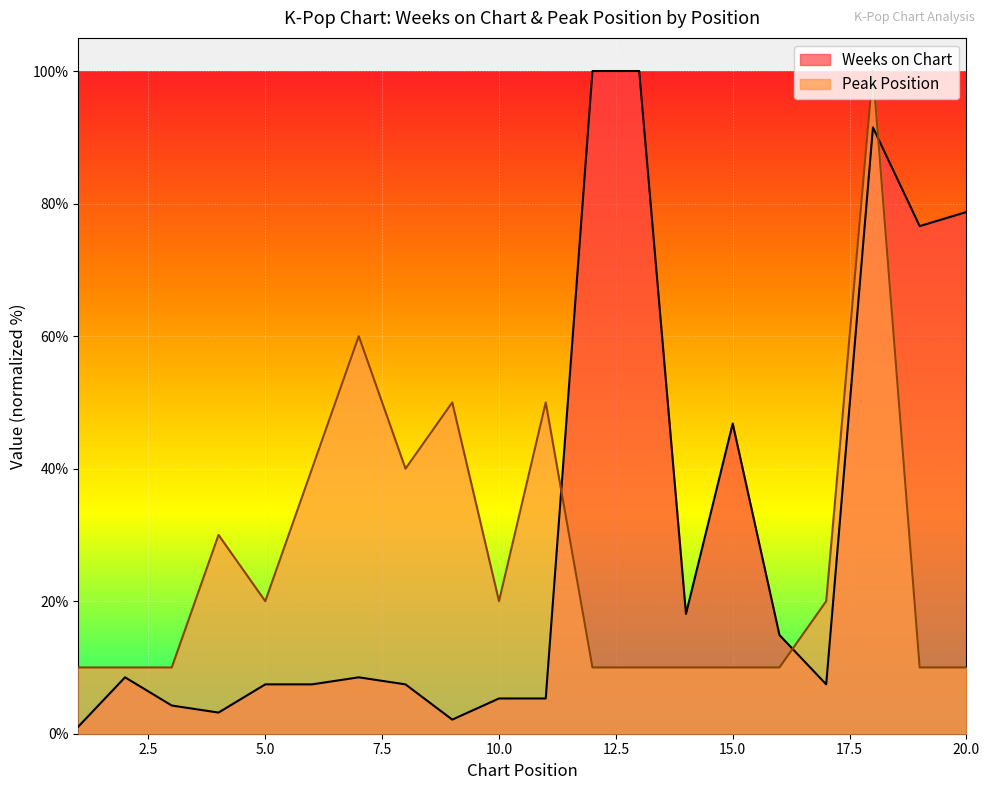

The value of Peak Position at 2 is 13.6. True or false?

False